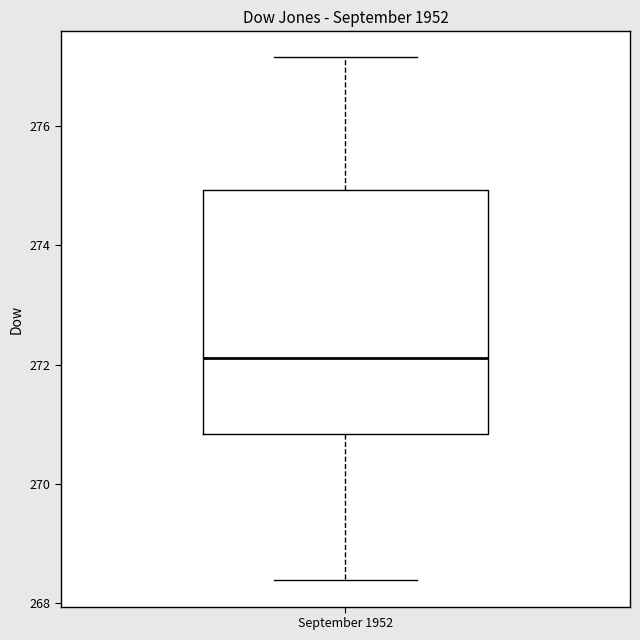

Transcribe this box plot: give where the median line is, the range the box spans, and where the two whiskers end, as read against the y-axis. The values are not printed on the chart, so give them approximately, as read against the axis.

median 272.2, box 270.8 to 275.0, whiskers 268.4 to 277.2